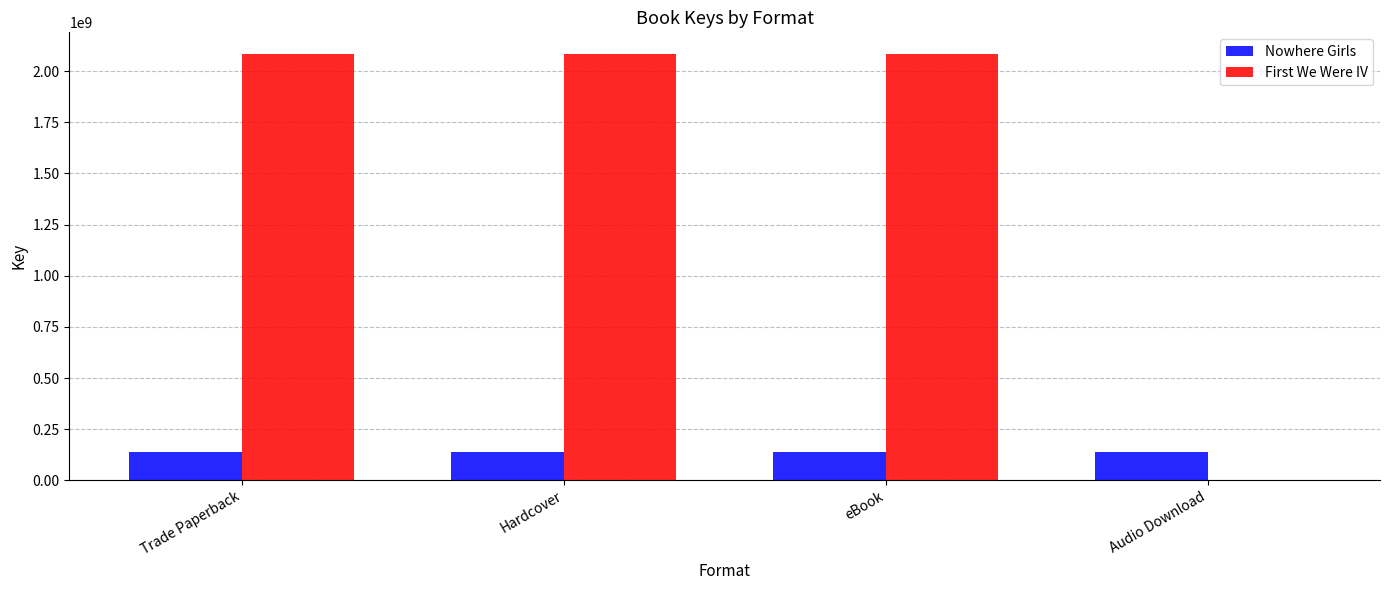

What is the sum of all First We Were IV values?

6257626425